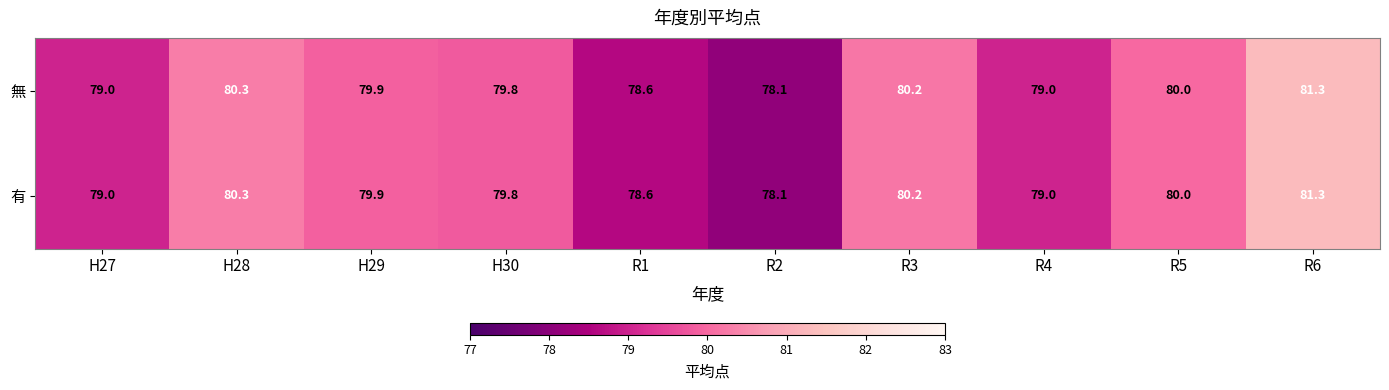

What is the difference between the second highest and minimum values in the 有 series?

2.2